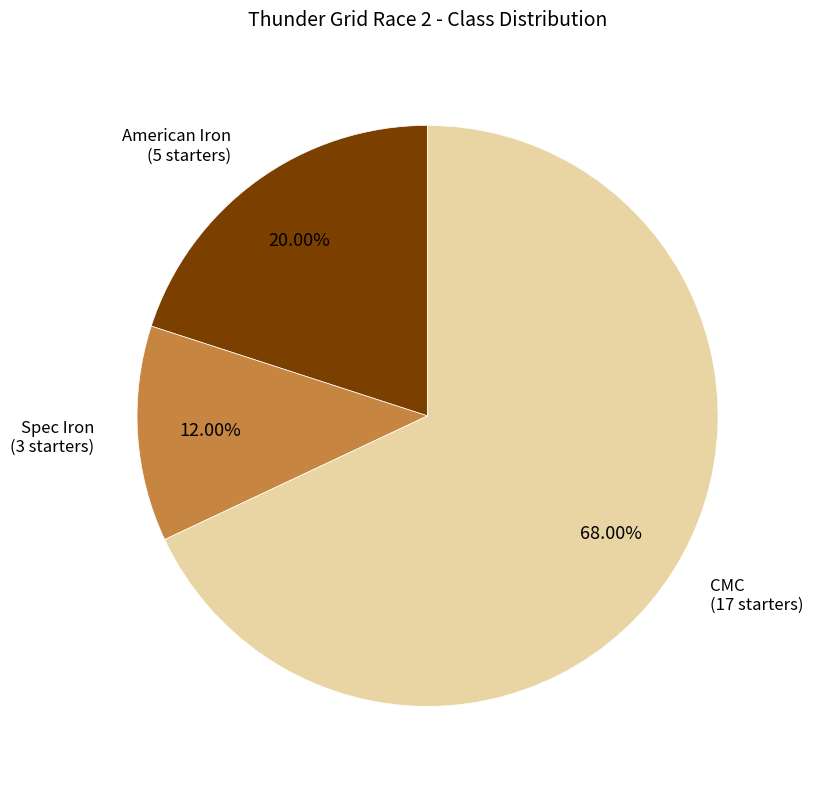

Which slice is the smallest?

Spec Iron